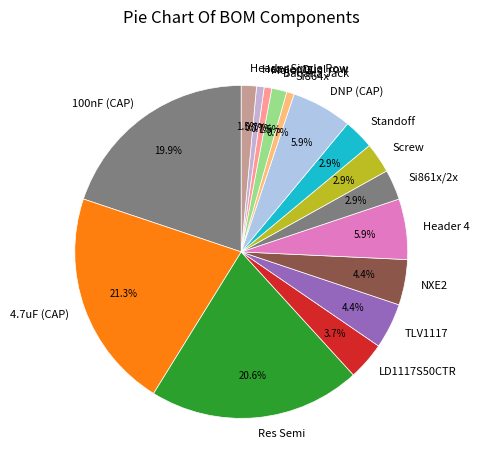

Does Standoff represent more than half of the total?

No